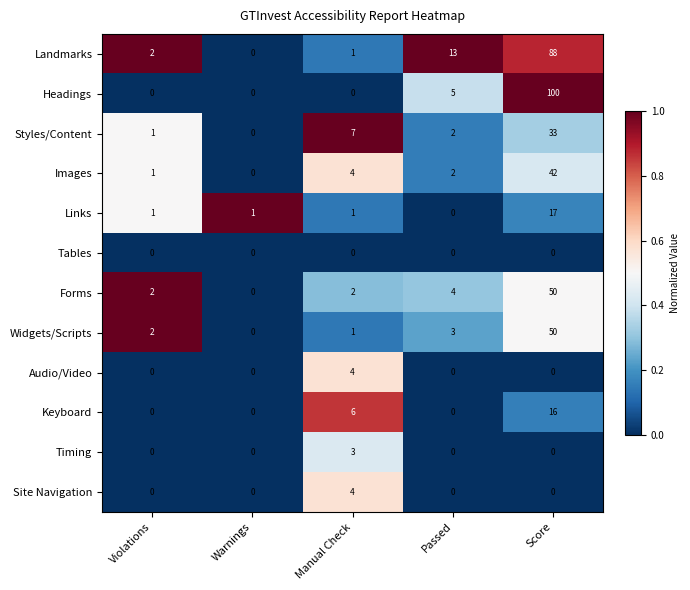

True or false: Headings has a value of 5 at Passed.

True